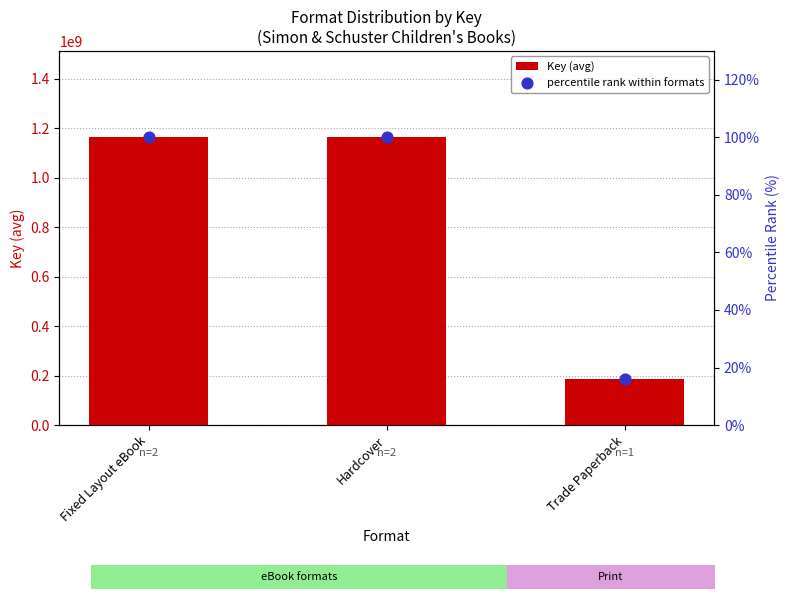

Which series has the largest total across all categories?

Key (avg)